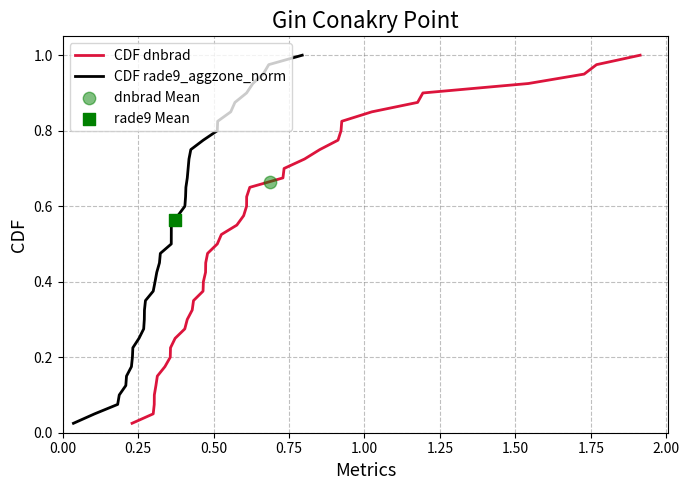

What are all the series names shown in the legend?

CDF dnbrad, CDF rade9_aggzone_norm